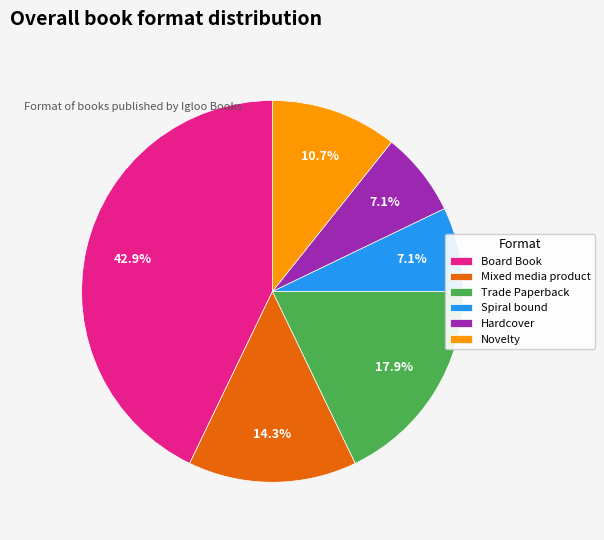

Does Spiral bound account for over 50% of the chart?

No